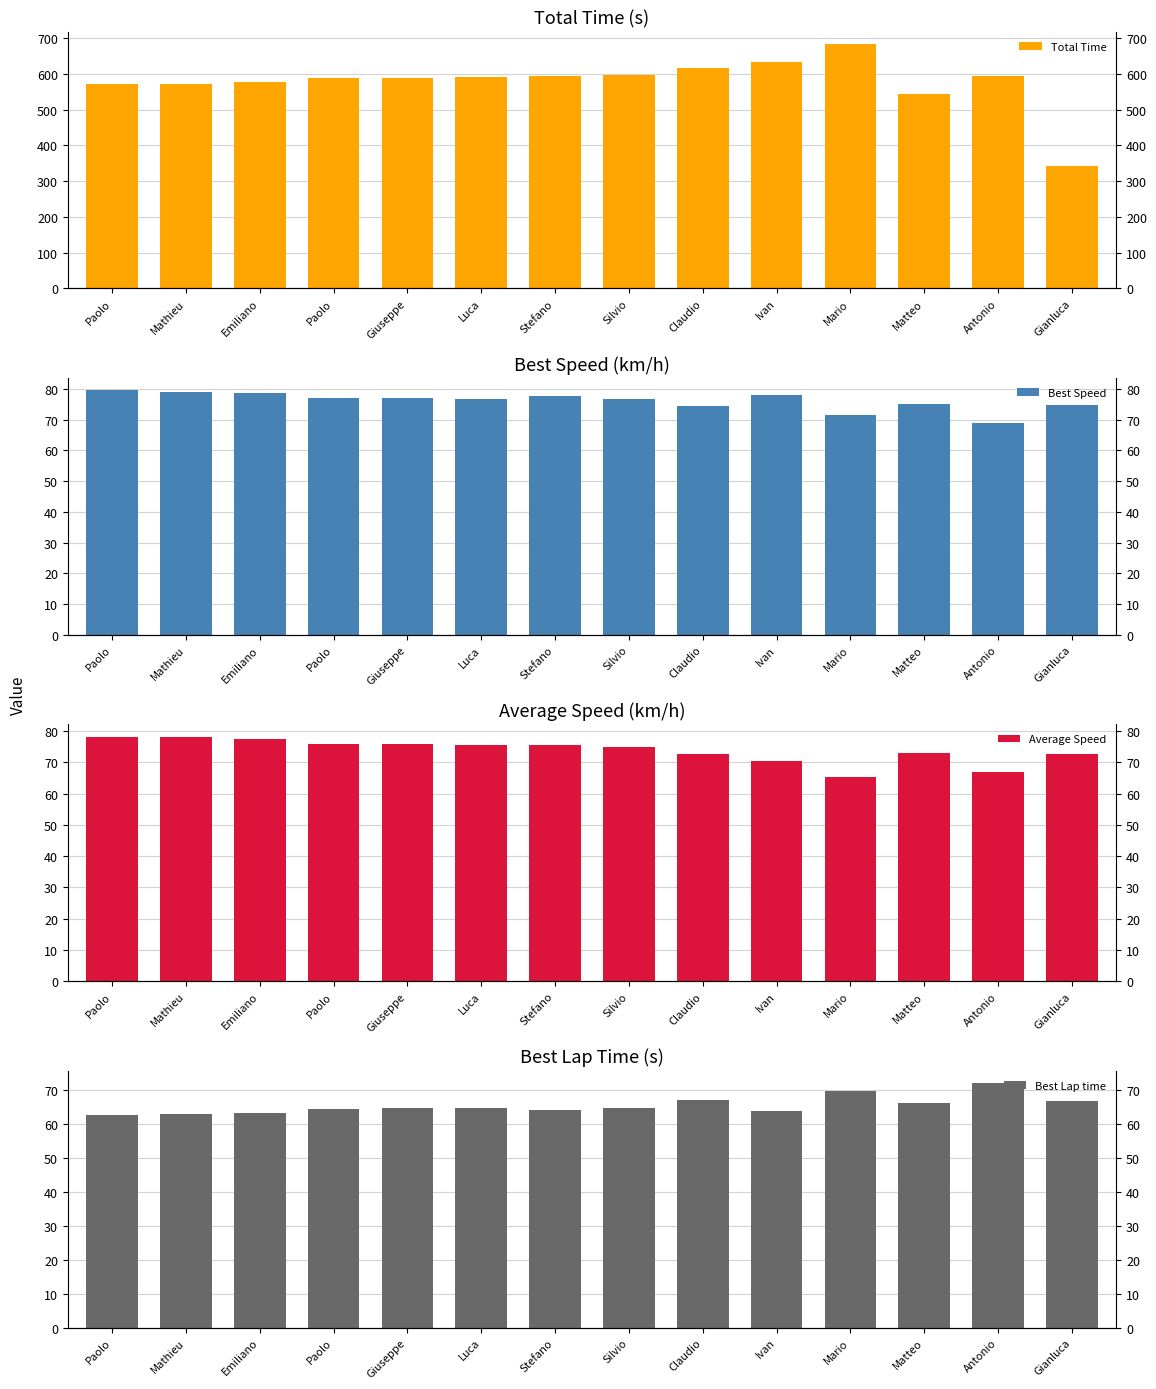

True or false: Best Lap time has a value of 62.9 at Mathieu.

True